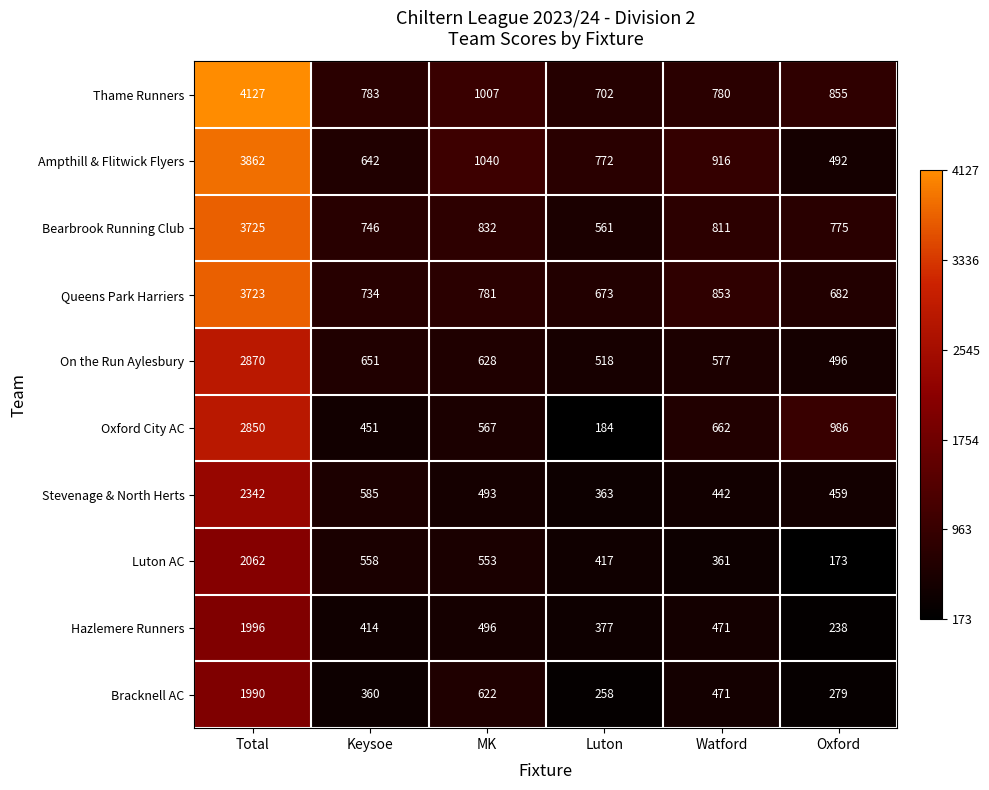

Which series has the widest spread of values?

Thame Runners